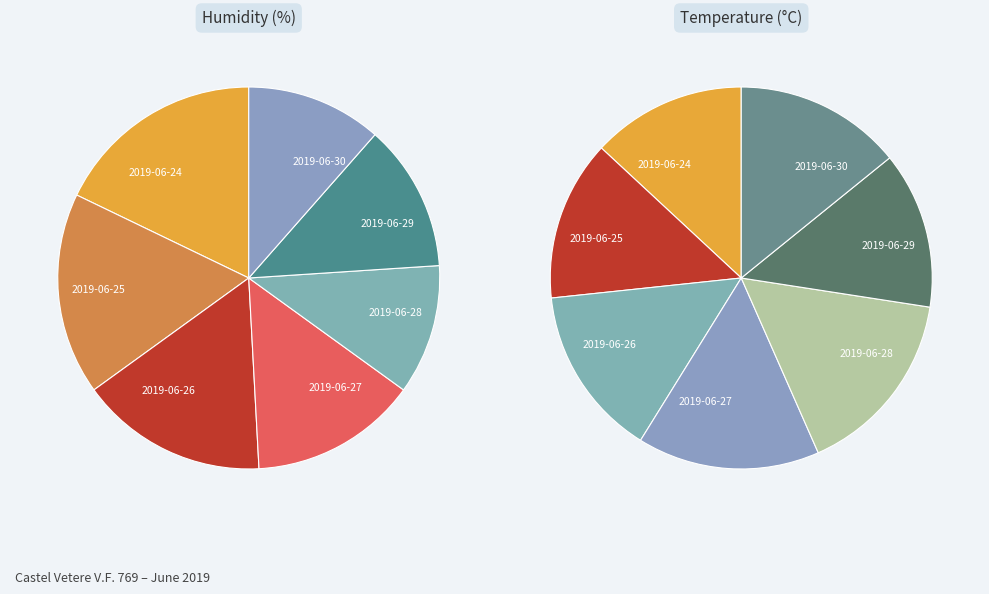

Rank the categories by value from highest to lowest.

2019-06-24, 2019-06-25, 2019-06-26, 2019-06-27, 2019-06-29, 2019-06-30, 2019-06-28